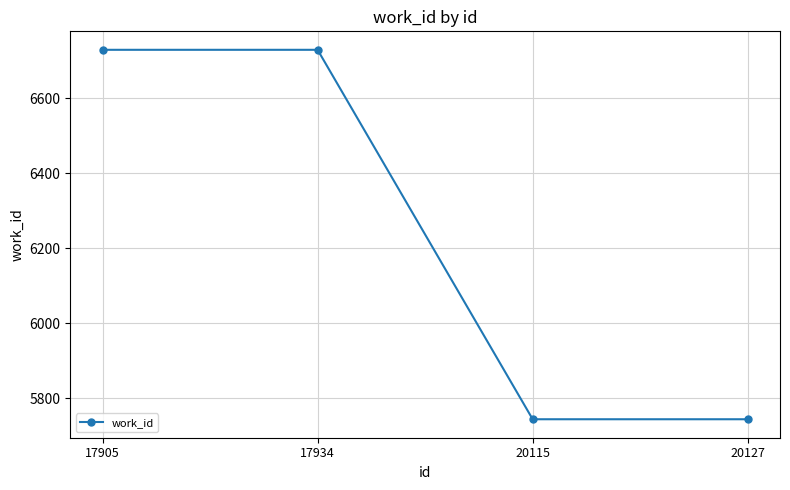

Does the chart display data point markers on the line(s)?

Yes